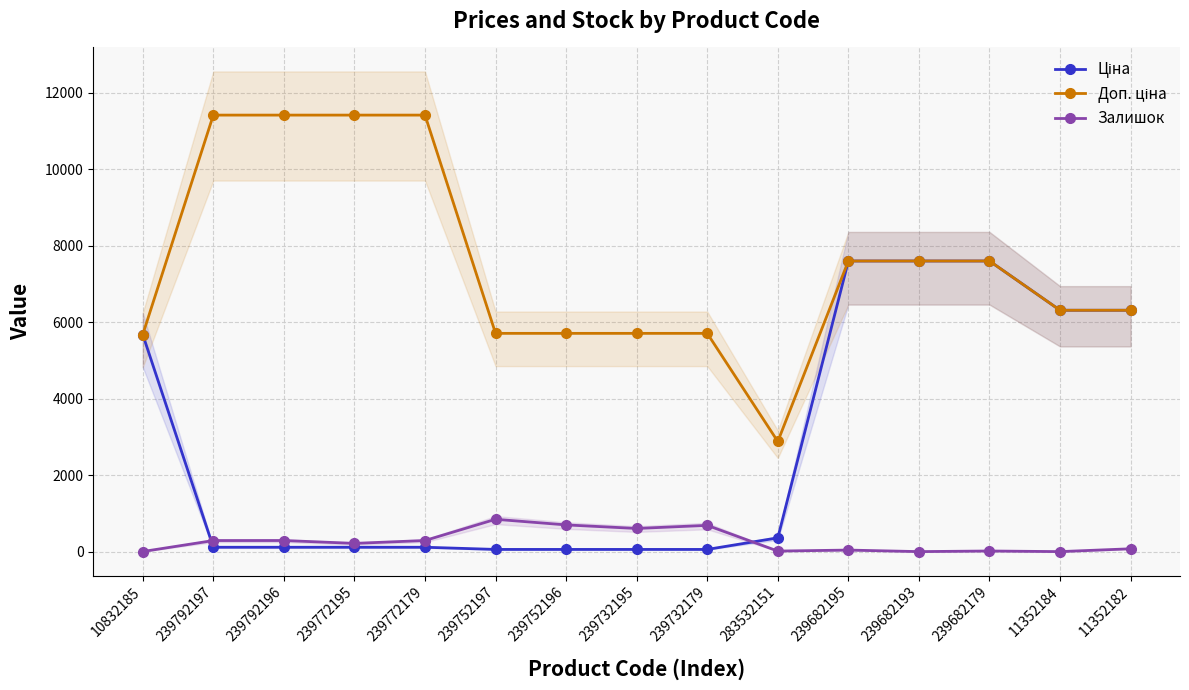

Rank the series at 239792196 from highest to lowest value.

Доп. ціна, Залишок, Ціна